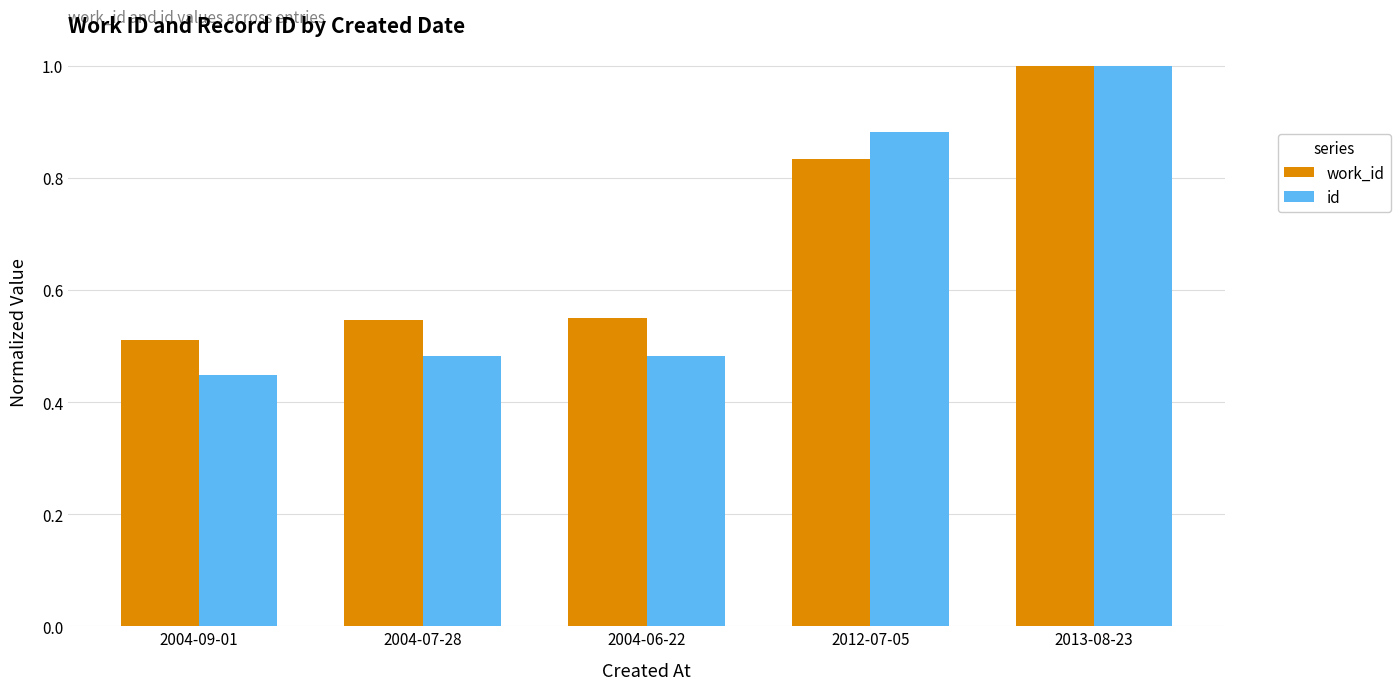

Count the number of data series in this chart.

2